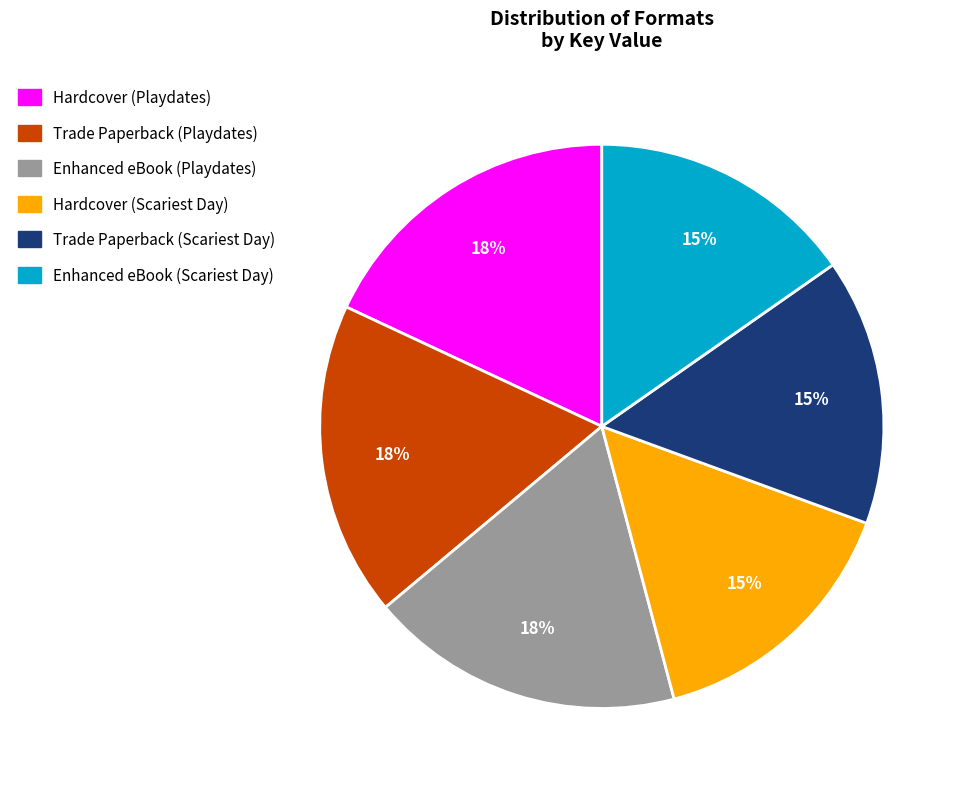

Does Enhanced eBook (Scariest Day) represent more than half of the total?

No